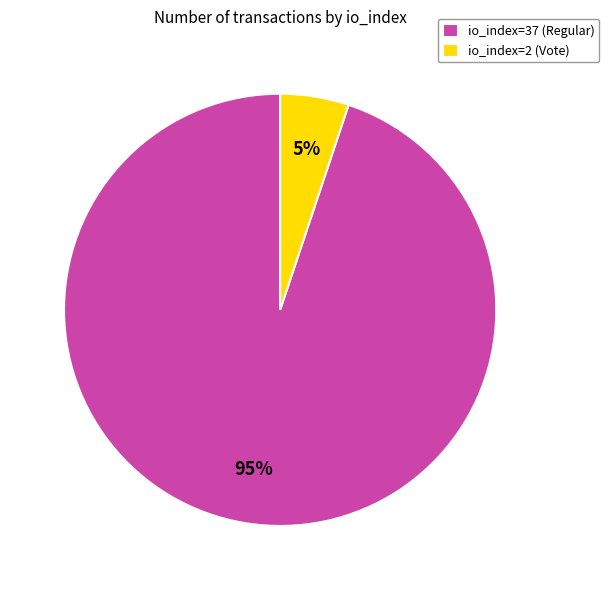

Which category has the biggest portion of the pie?

io_index=37 (Regular)